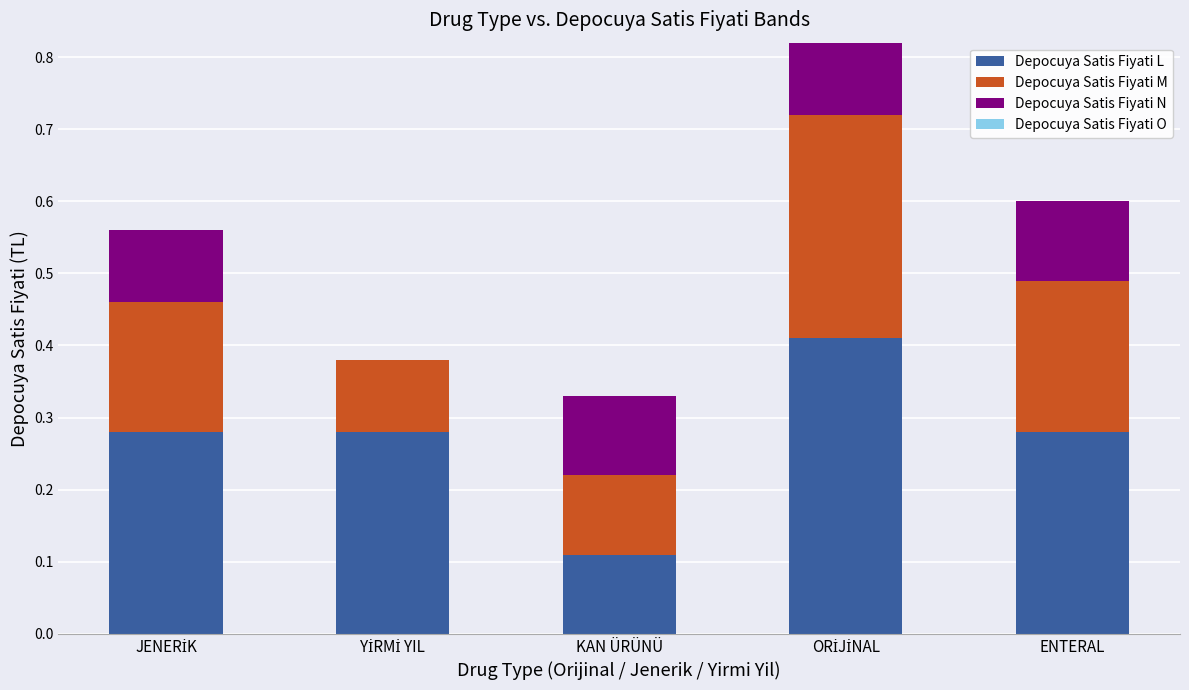

True or false: Depocuya Satis Fiyati L has a value of 0.4 at ENTERAL.

False